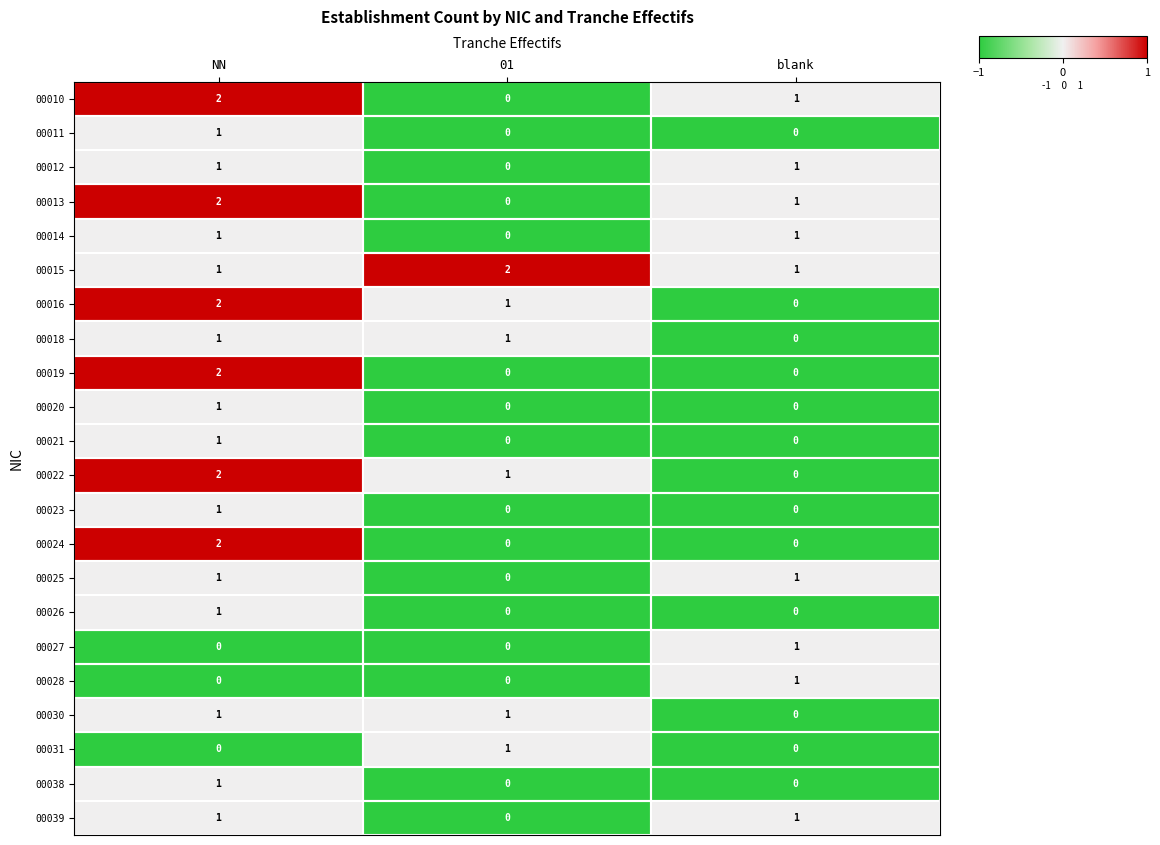

At which label does 00016 first exceed 1?

NN